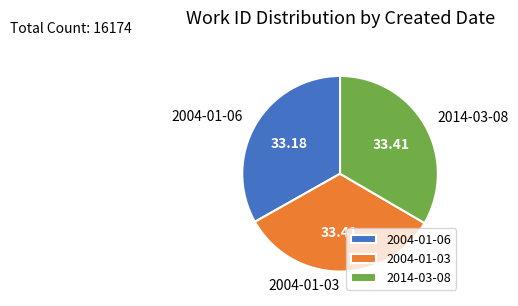

Combined, do 2004-01-06 and 2014-03-08 account for over 50%?

Yes